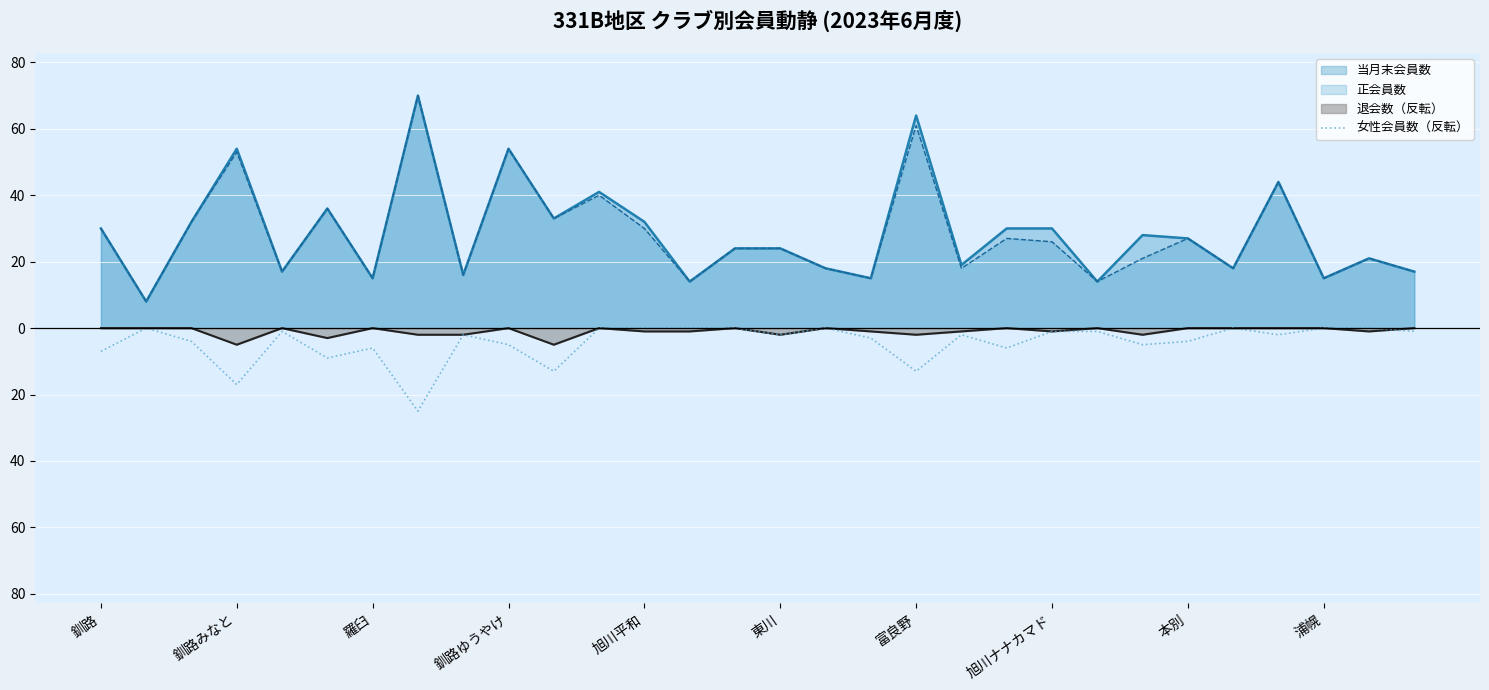

What are all the series names shown in the legend?

当月末会員数, 正会員数, 退会数（反転）, 女性会員数（反転）